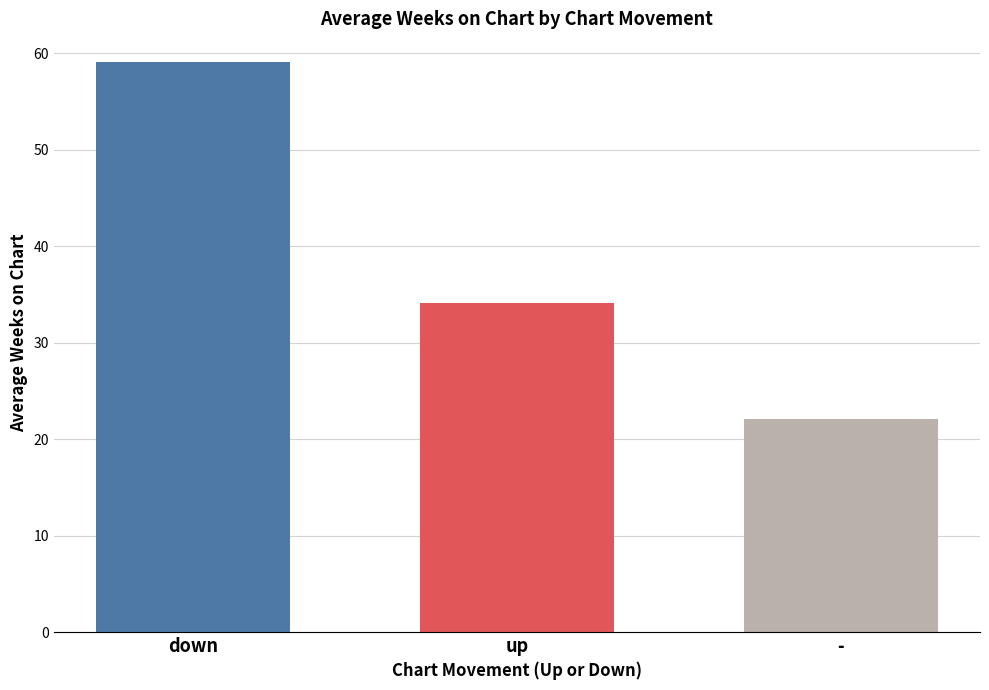

Does the chart contain any negative values?

No